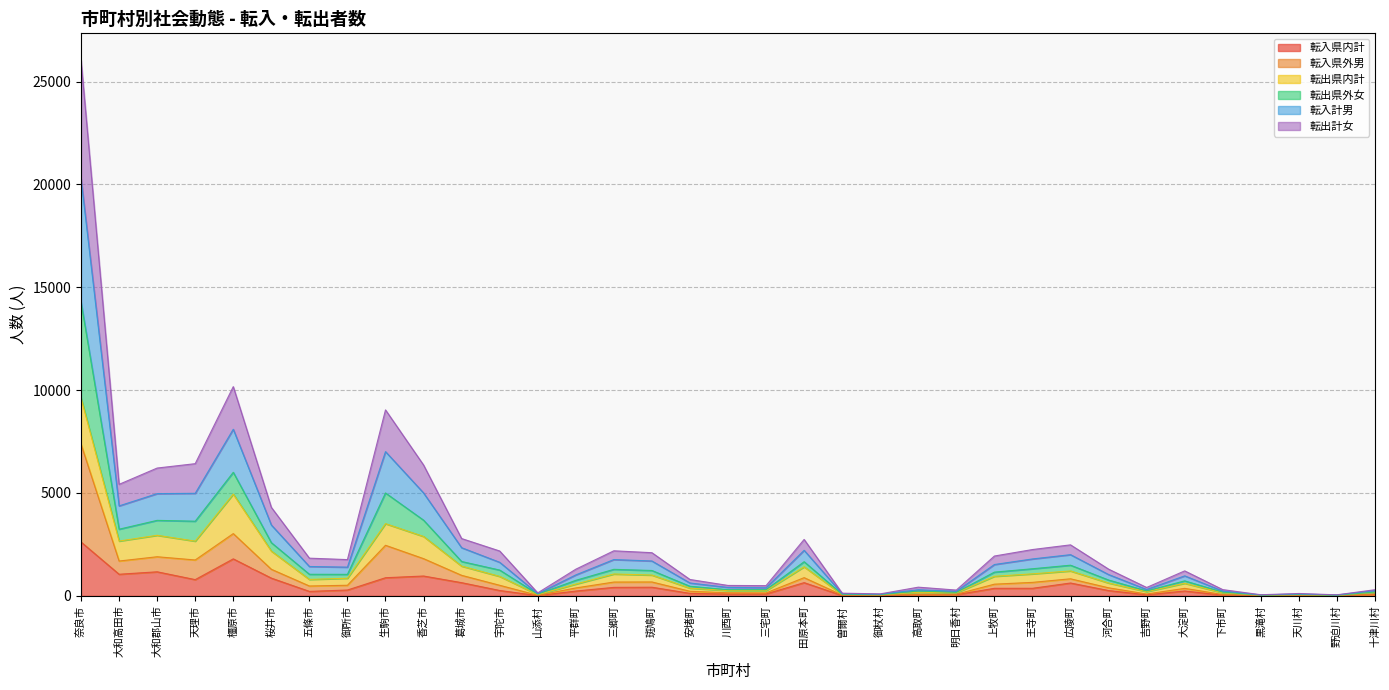

At which category is the sum across all series the highest?

奈良市